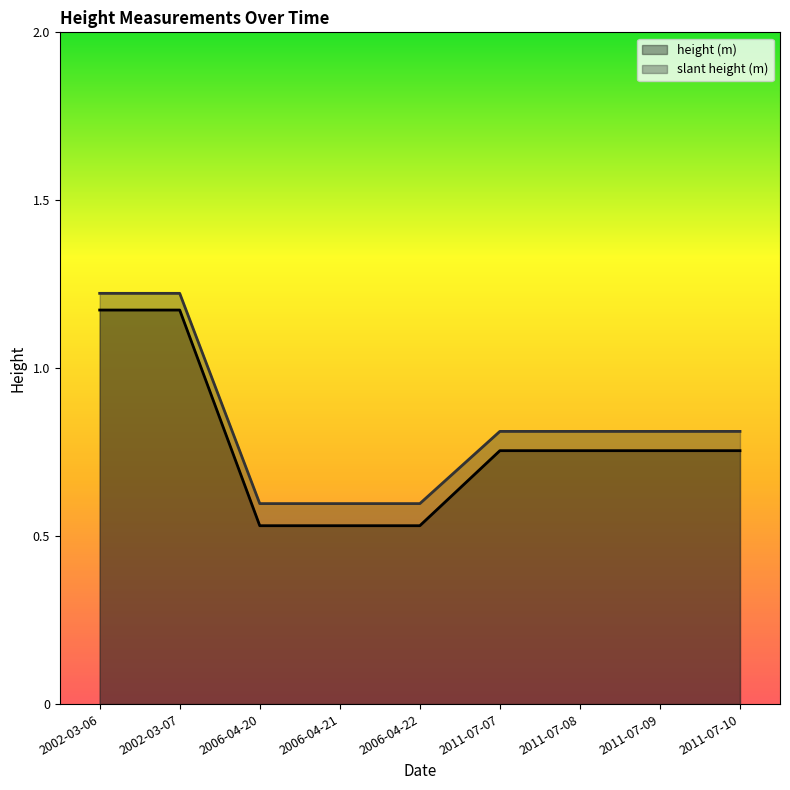

What is the maximum value shown in the chart?

1.2